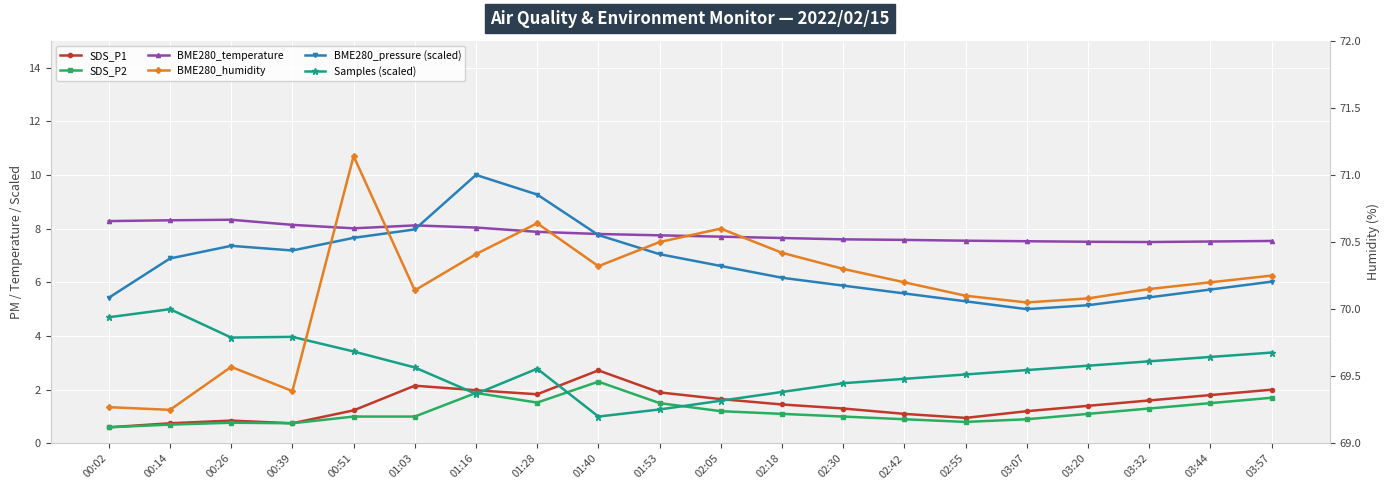

At 02:55, list the series in order from largest to smallest.

BME280_humidity, BME280_temperature, BME280_pressure (scaled), Samples (scaled), SDS_P1, SDS_P2